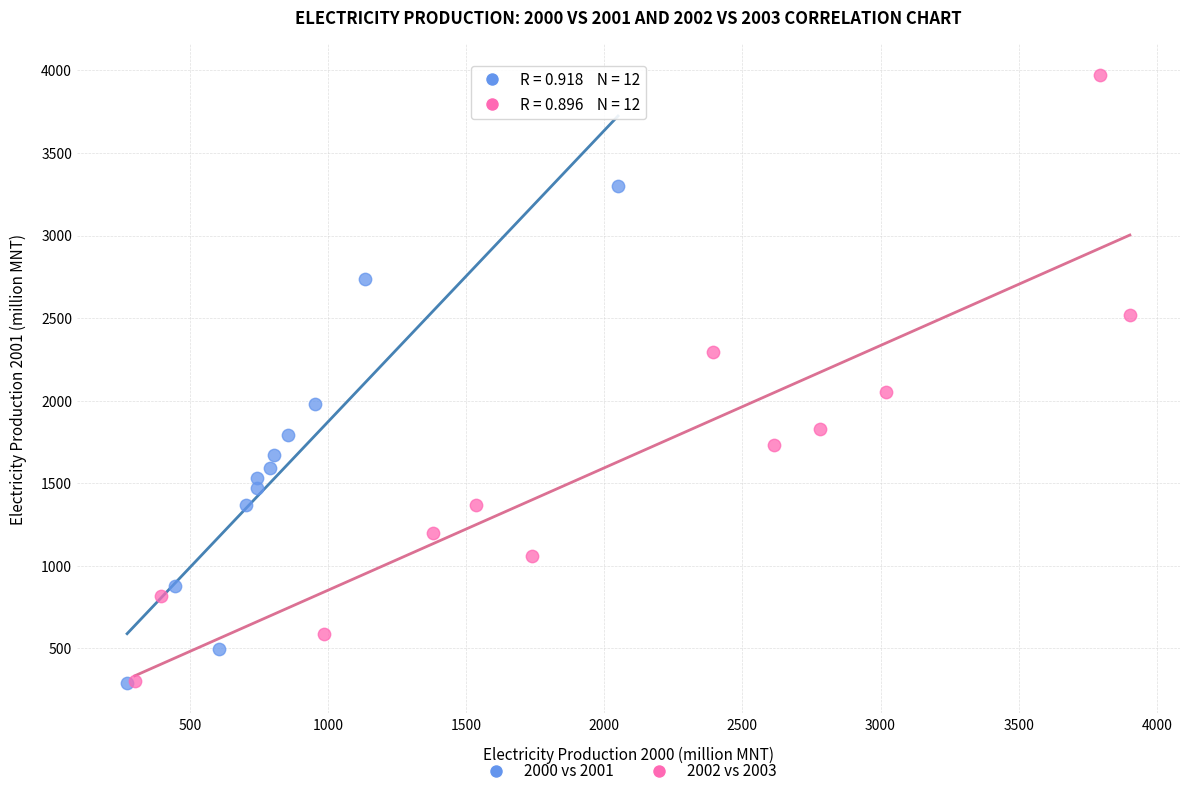

What are all the series names shown in the legend?

2000 vs 2001, 2002 vs 2003